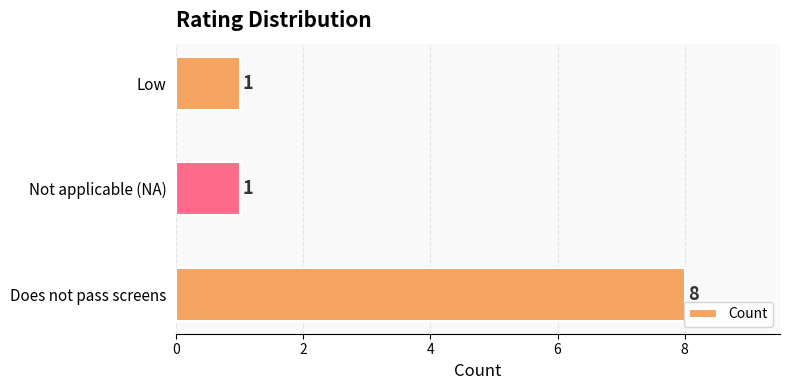

What value does the data have at Does not pass screens?

8